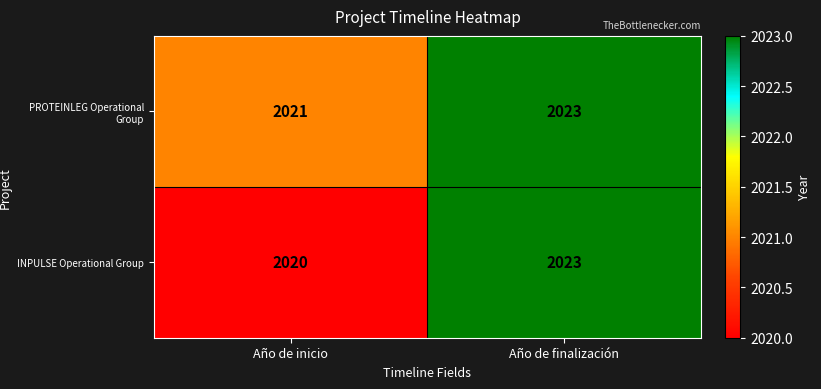

At which category is the sum across all series the highest?

Año de finalización